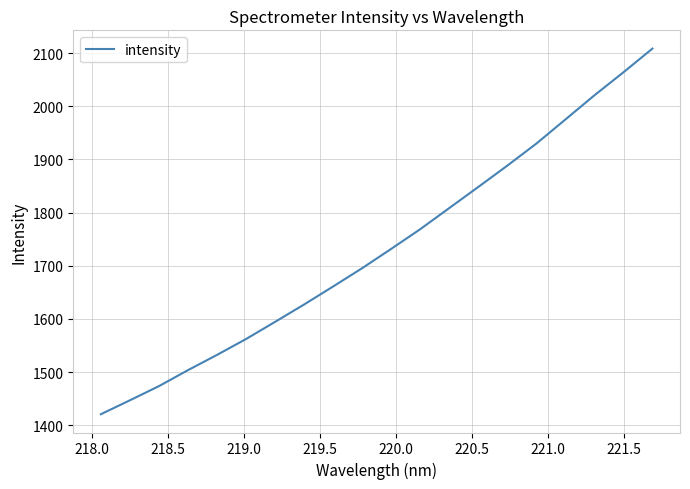

What is the smallest value displayed?

1420.7